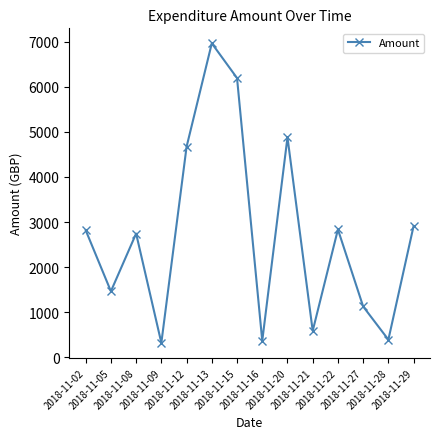

What is the ratio of the value at 2018-11-13 to the value at 2018-11-21?

11.9